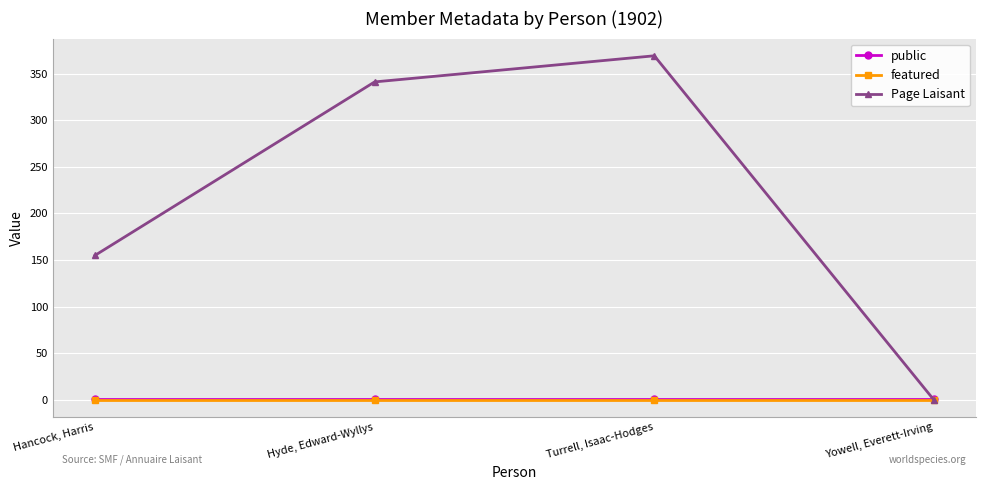

How many intersections are there between Page Laisant and public?

1